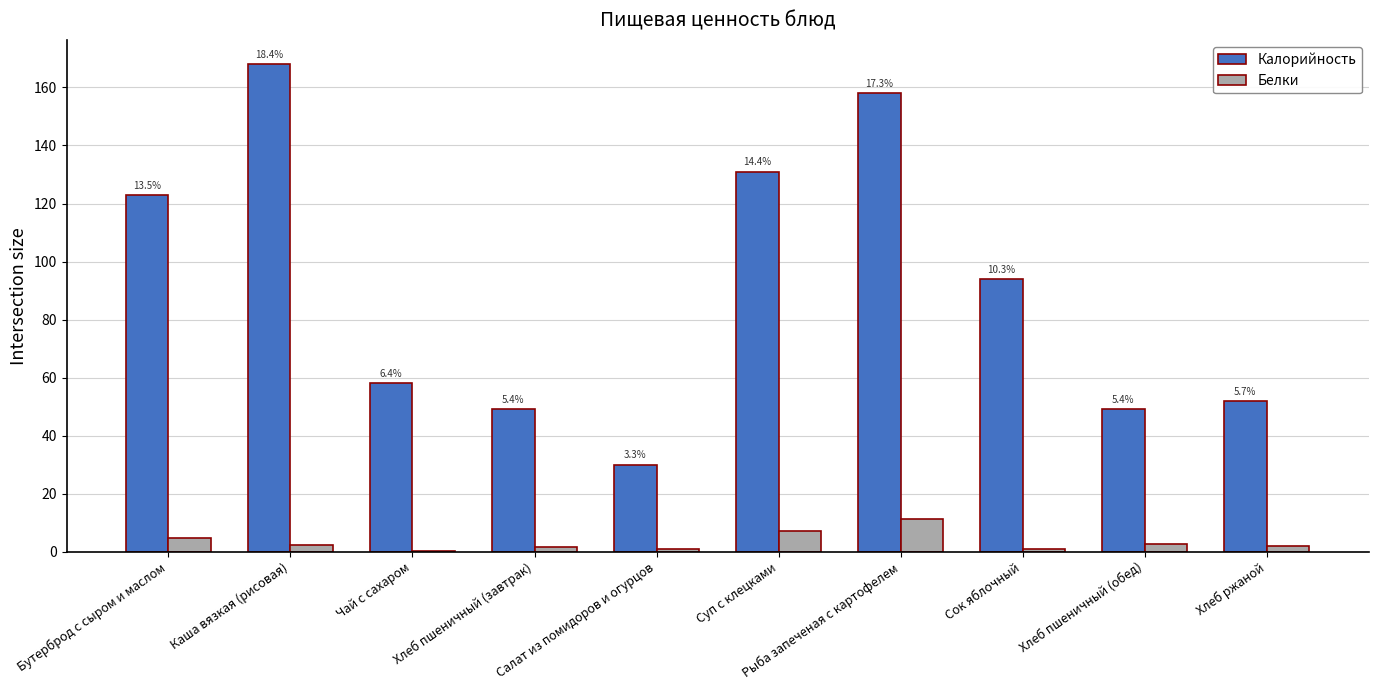

Which series has the largest total across all categories?

Калорийность